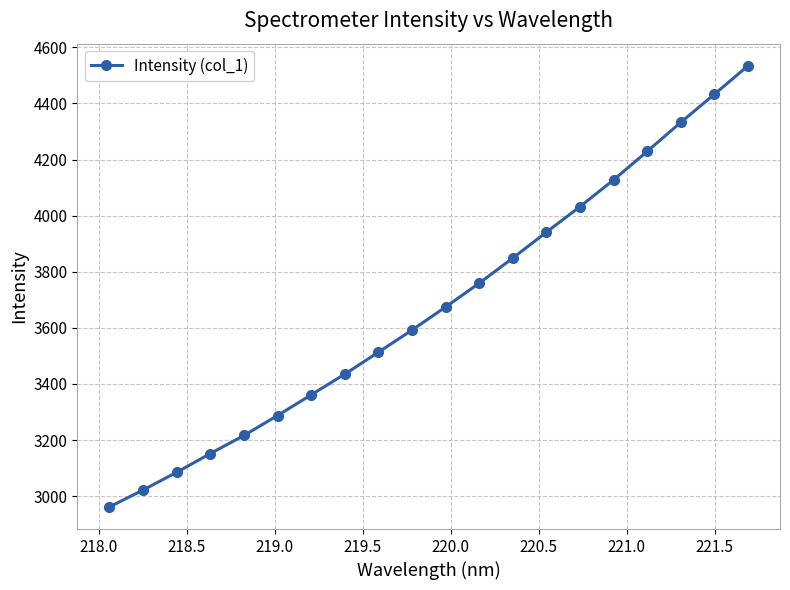

What is the smallest value displayed?

2961.6